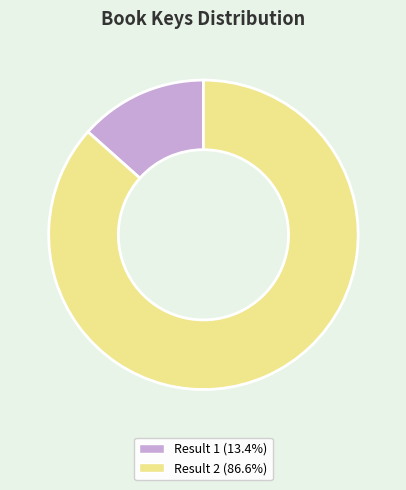

Is there a majority slice in this chart?

Yes